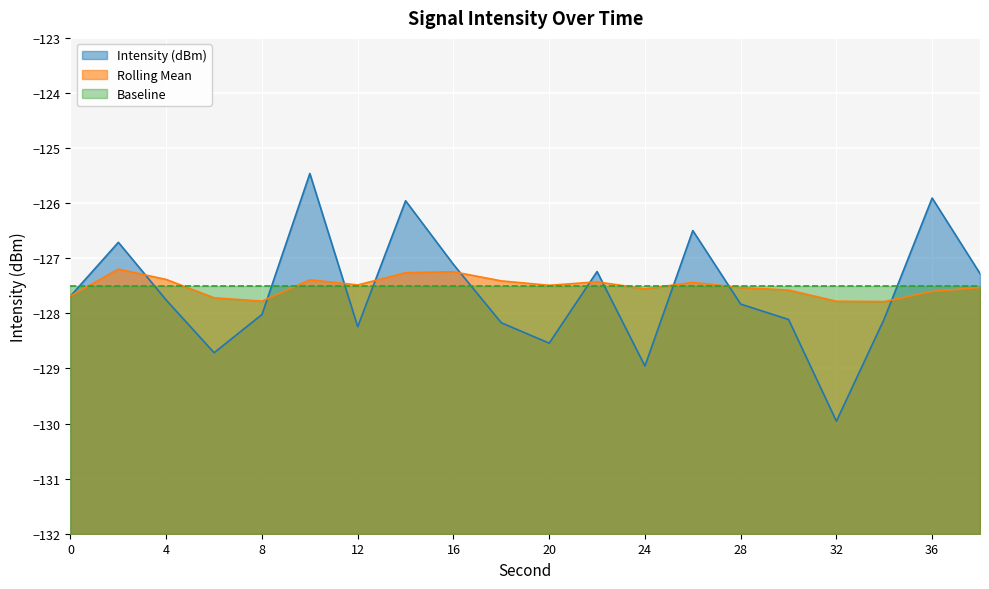

In Rolling Mean, how many points are lower than both neighbors (excluding endpoints)?

5